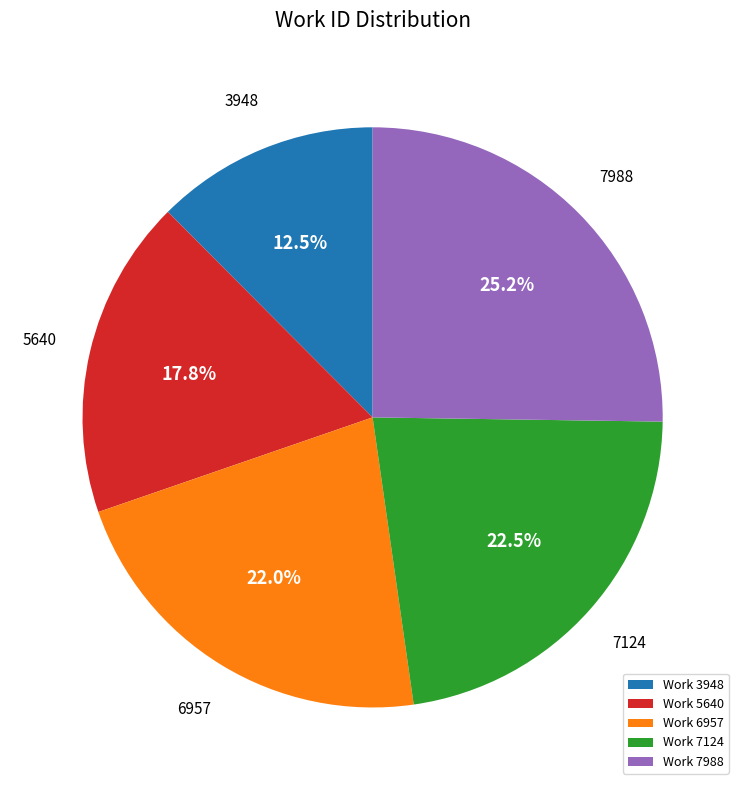

True or false: Work 3948 accounts for 24% of the total.

False